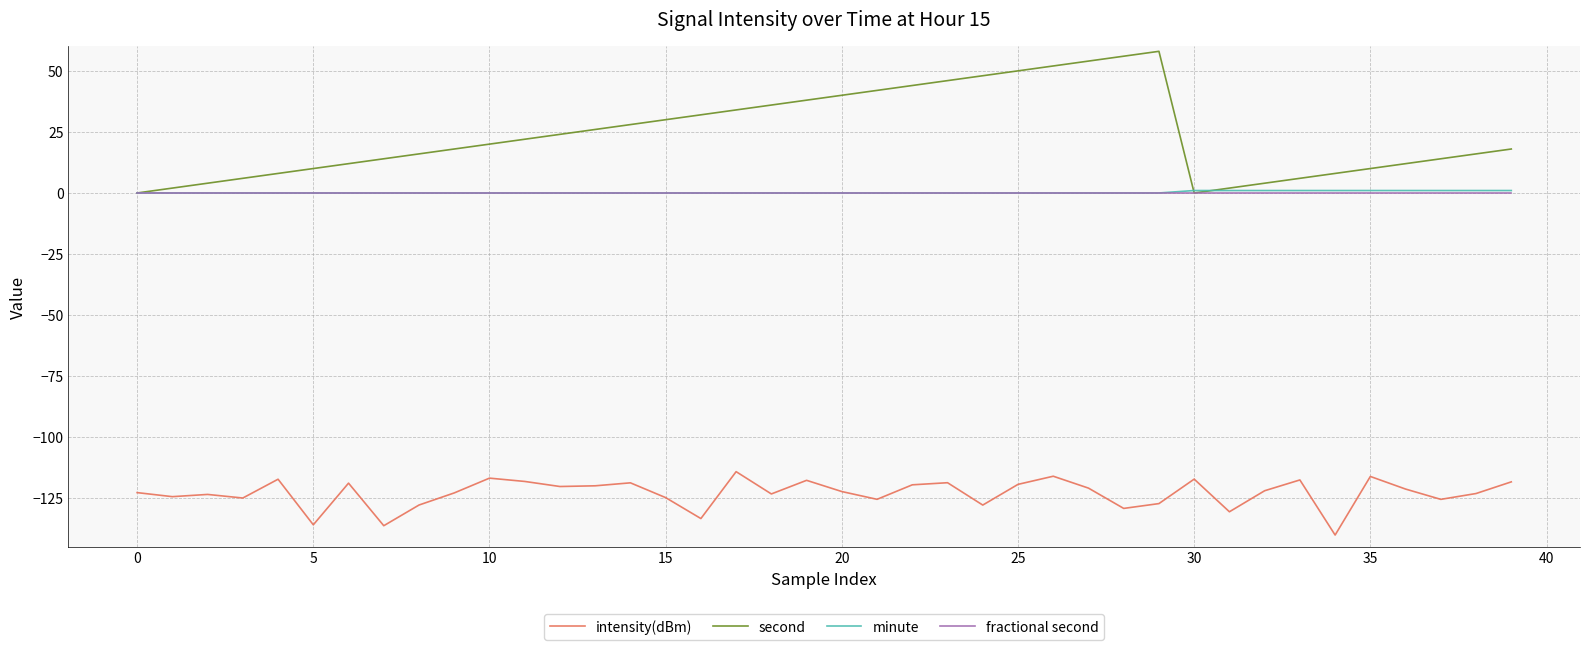

Is this an area chart (filled region under the line)?

No